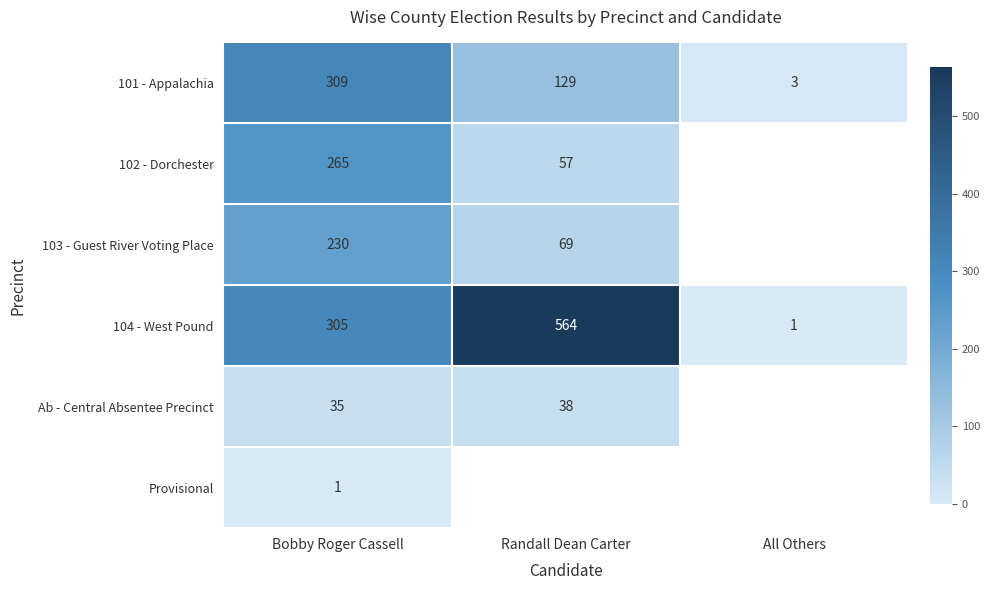

At which label does 101 - Appalachia reach its peak?

Bobby Roger Cassell